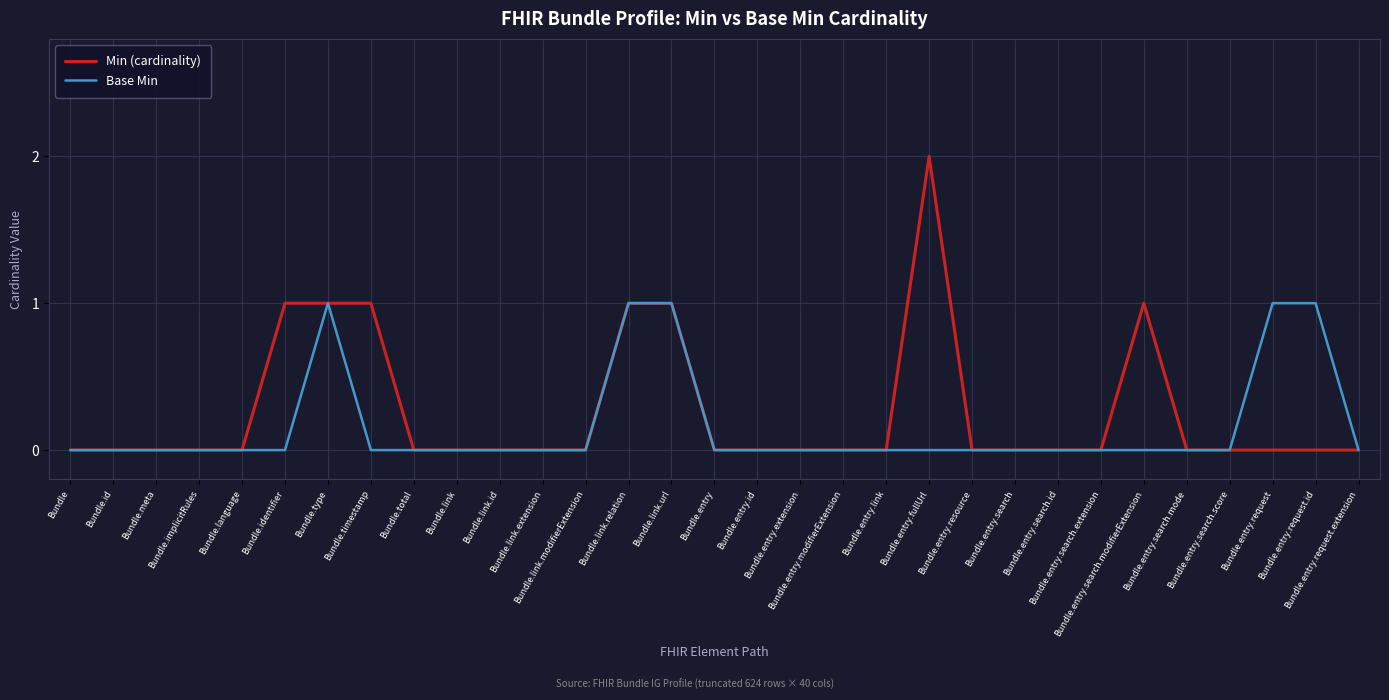

List the series in order of their overall mean, highest first.

Min (cardinality), Base Min